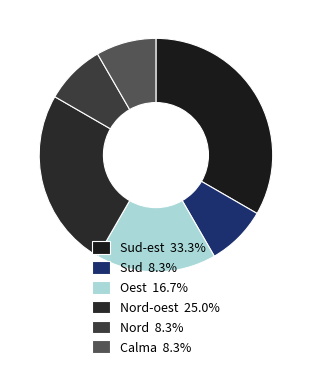

How many segments does this pie chart have?

6